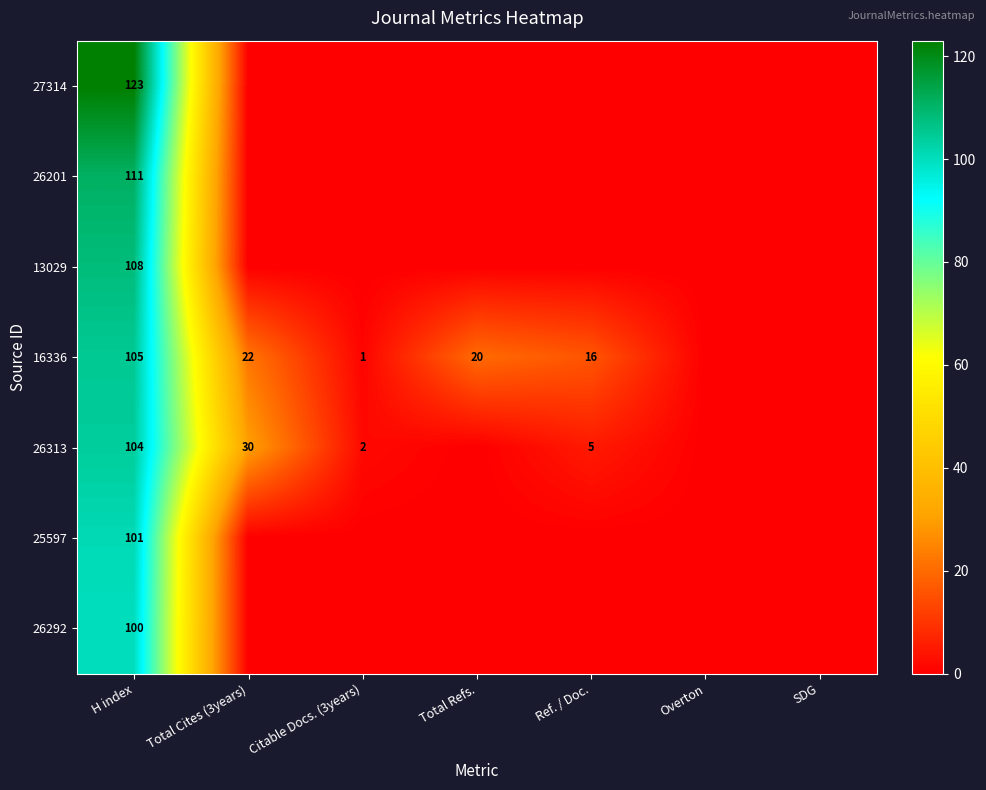

What is the total value across all series at H index?

752